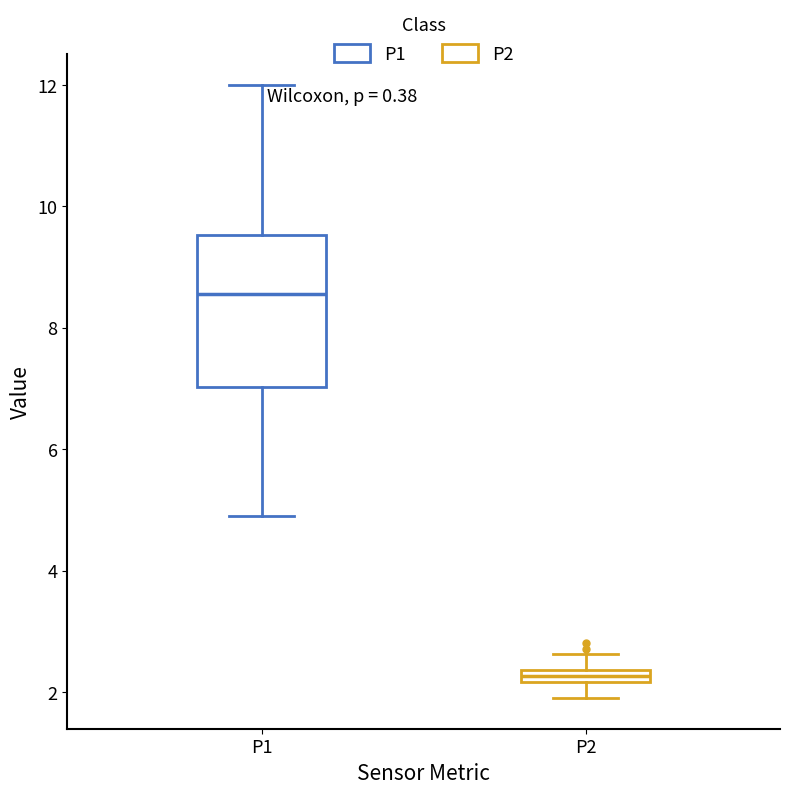

Which box has the lowest median line?

P2